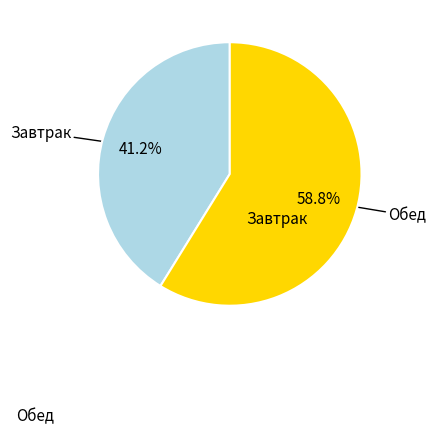

Is there a majority slice in this chart?

Yes